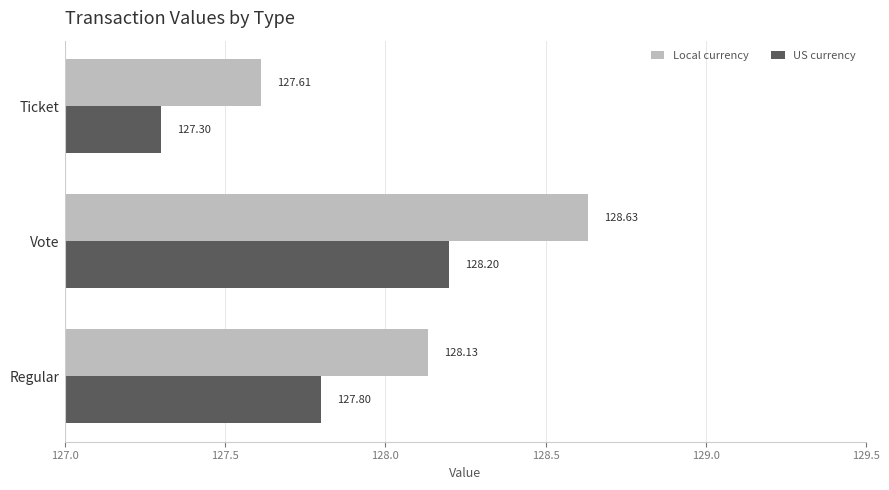

Which series has the largest total across all categories?

Local currency